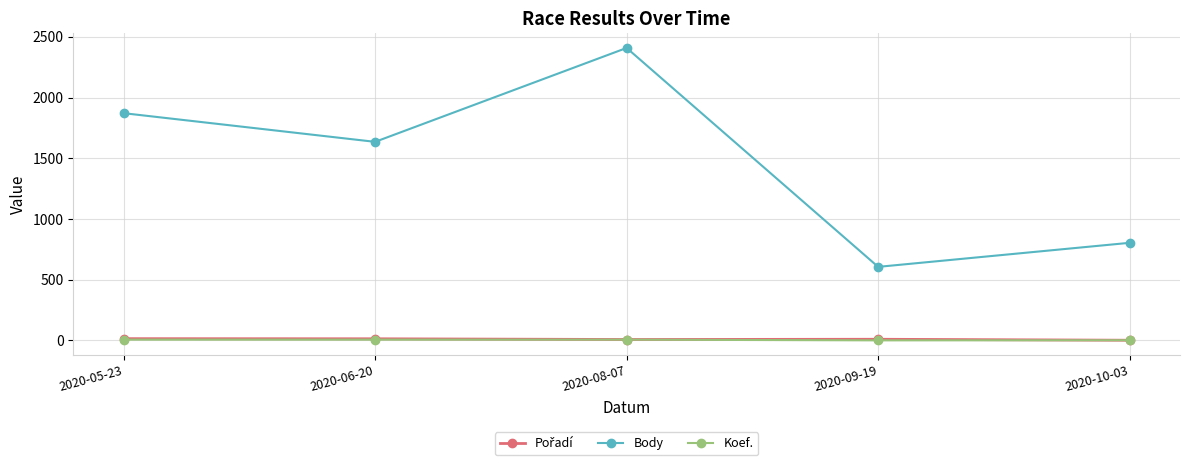

Where is Body nearest to the value 1507?

2020-06-20